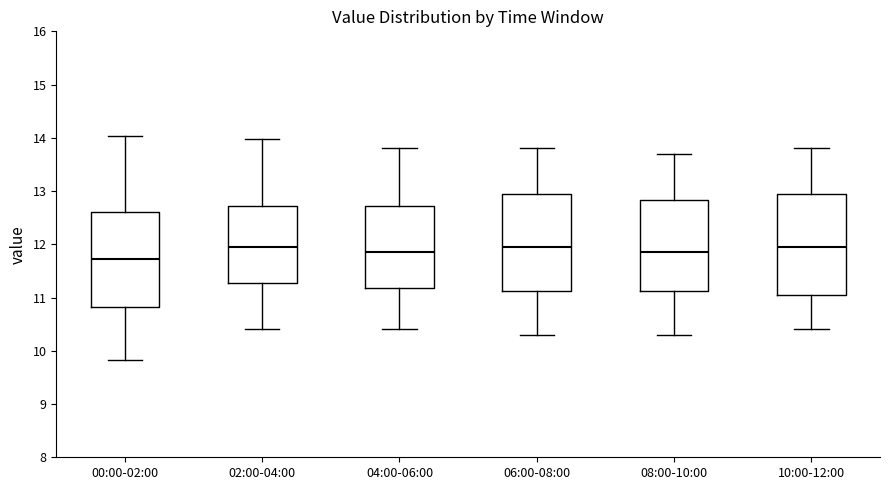

Reading left to right, transcribe this box plot: for each box, give where its median line is, the range the box spans, and where its two whiskers end, as read against the y-axis. The values are not printed on the chart, so give them approximately, as read against the axis.

00:00-02:00: median 11.7, box 10.8 to 12.6, whiskers 9.8 to 14.0
02:00-04:00: median 12.0, box 11.3 to 12.7, whiskers 10.4 to 14.0
04:00-06:00: median 11.9, box 11.2 to 12.7, whiskers 10.4 to 13.8
06:00-08:00: median 12.0, box 11.1 to 13.0, whiskers 10.3 to 13.8
08:00-10:00: median 11.9, box 11.1 to 12.8, whiskers 10.3 to 13.7
10:00-12:00: median 12.0, box 11.1 to 13.0, whiskers 10.4 to 13.8